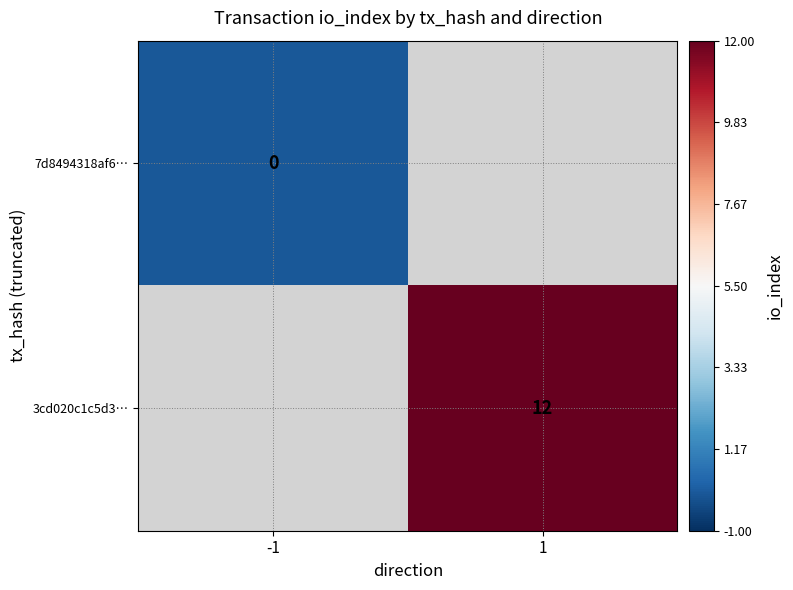

Is it true that 3cd020c1c5d3… equals 12 at 1?

True